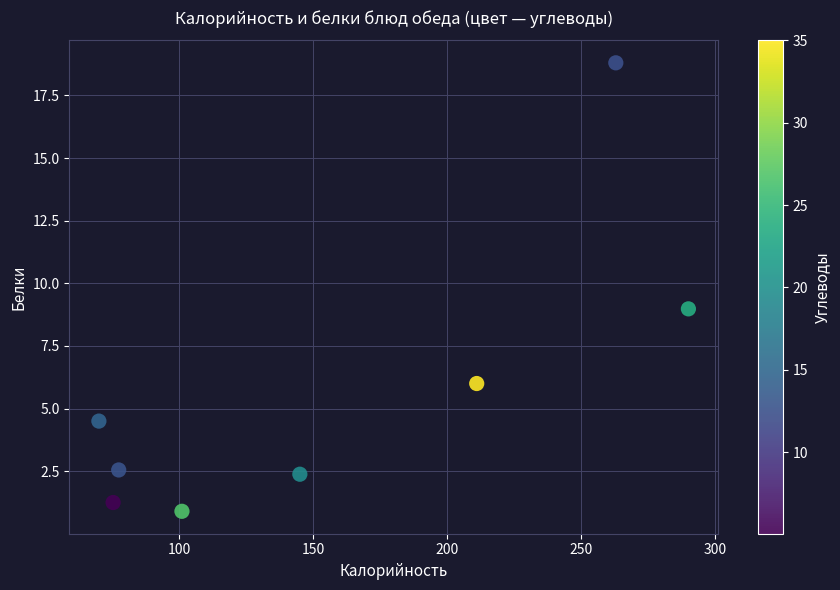

What is the average Y value?

5.7